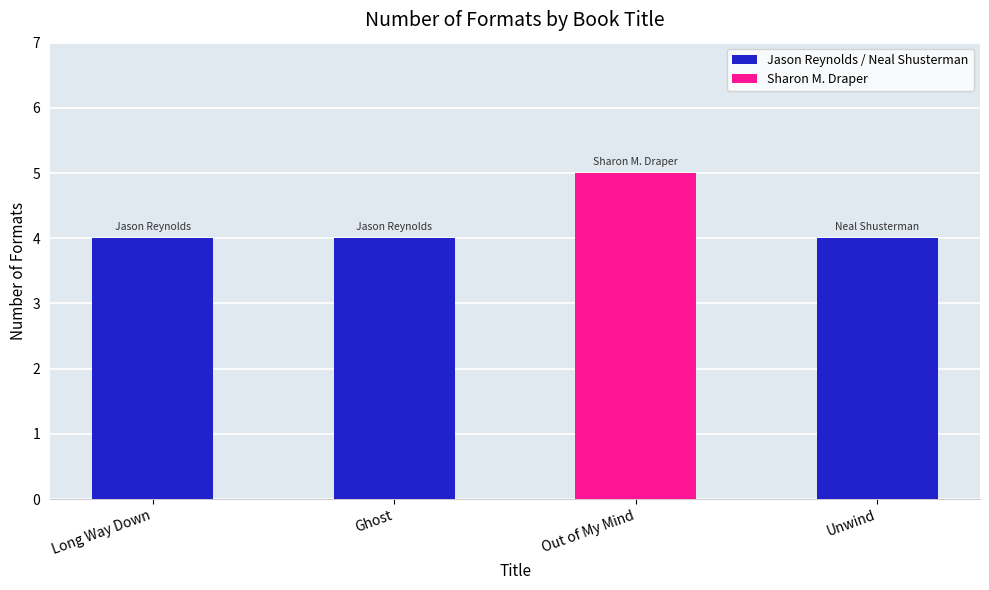

What is the approximate value at Long Way Down?

4